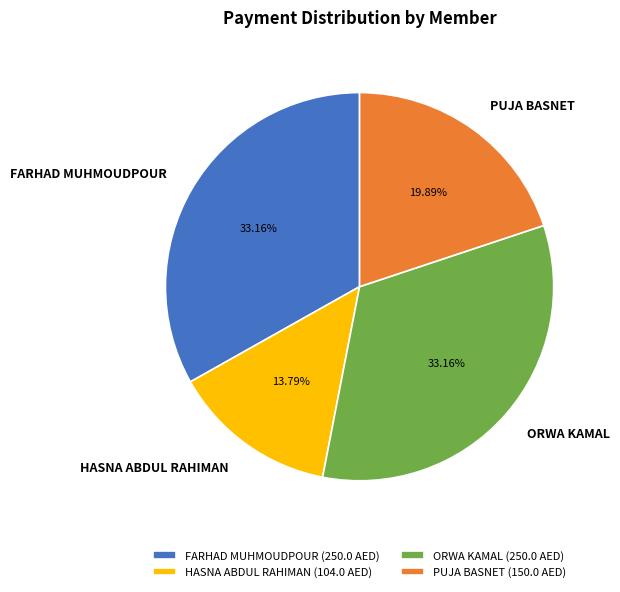

Count the number of slices in the pie.

4